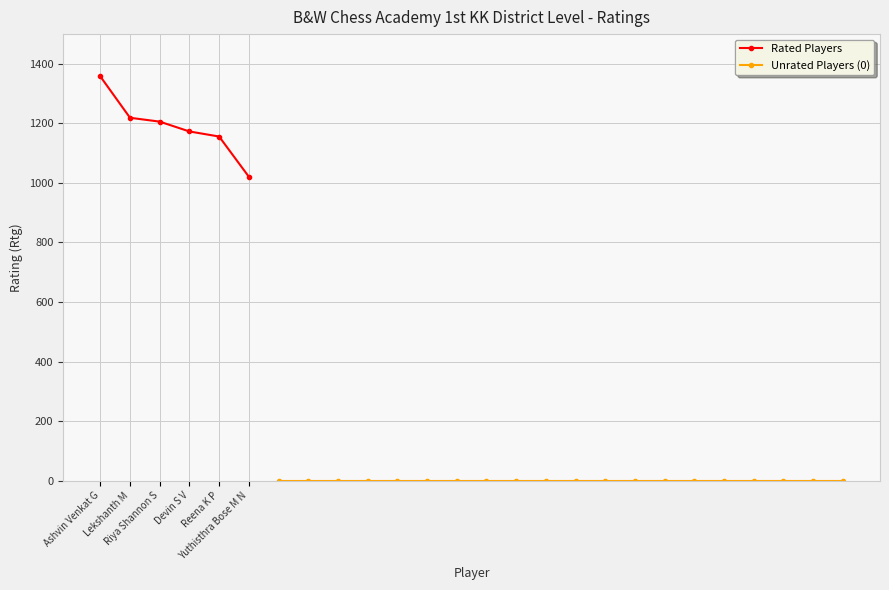

How many values in the Rated Players series are below 1206?

3